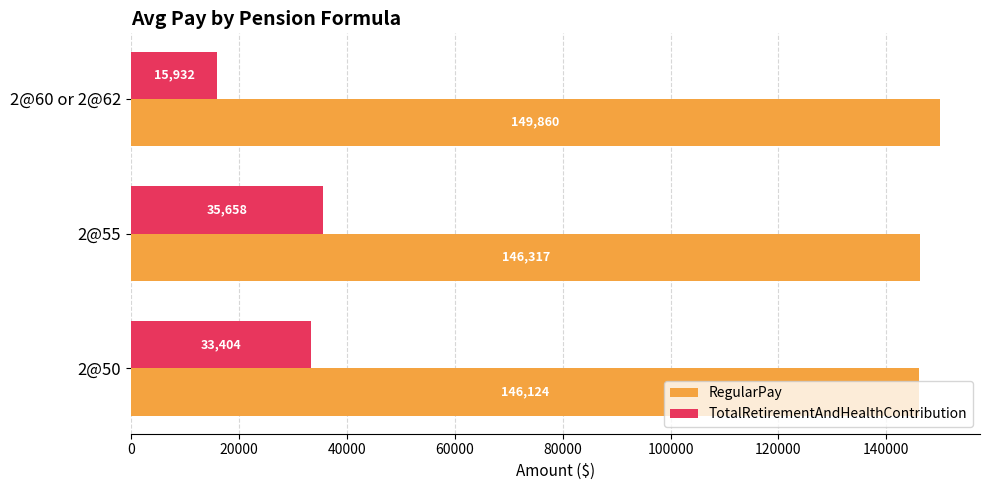

What are all the series names shown in the legend?

RegularPay, TotalRetirementAndHealthContribution